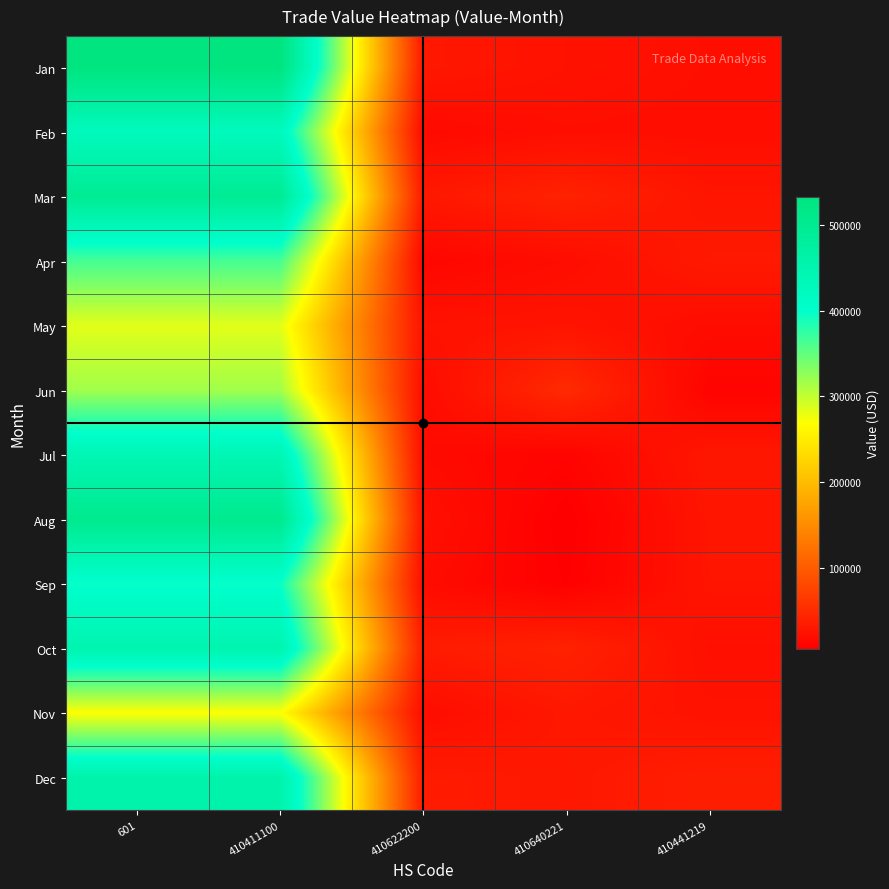

Between 410622200 and 410411100, which is larger?

410411100